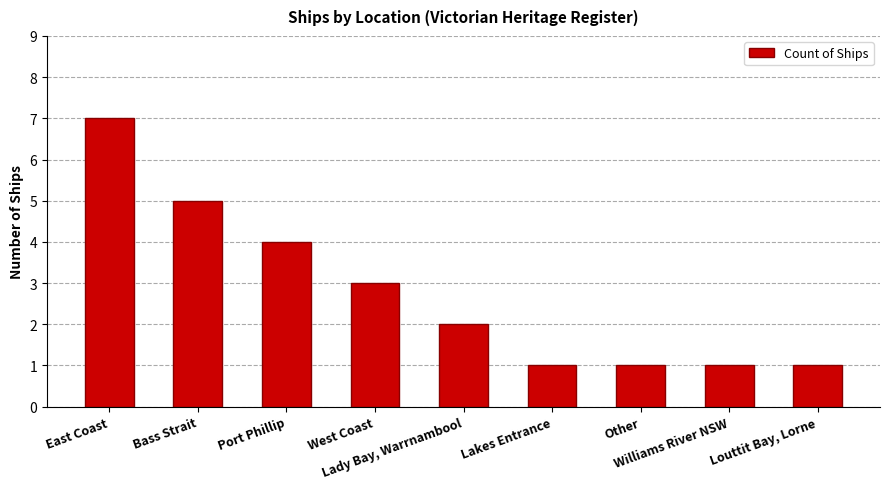

How many data points are less than 2?

4